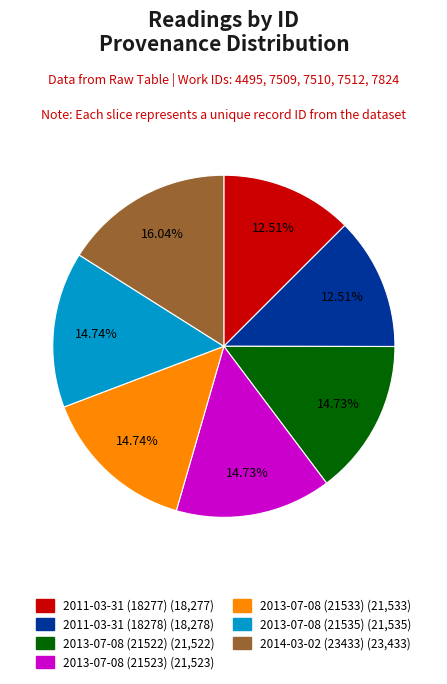

Between 2014-03-02 (23433) and 2011-03-31 (18277), which is larger?

2014-03-02 (23433)